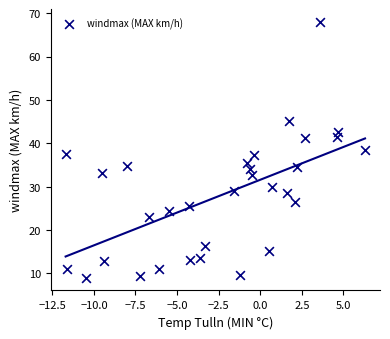

What is the range of X values (max minus min)?

18.0